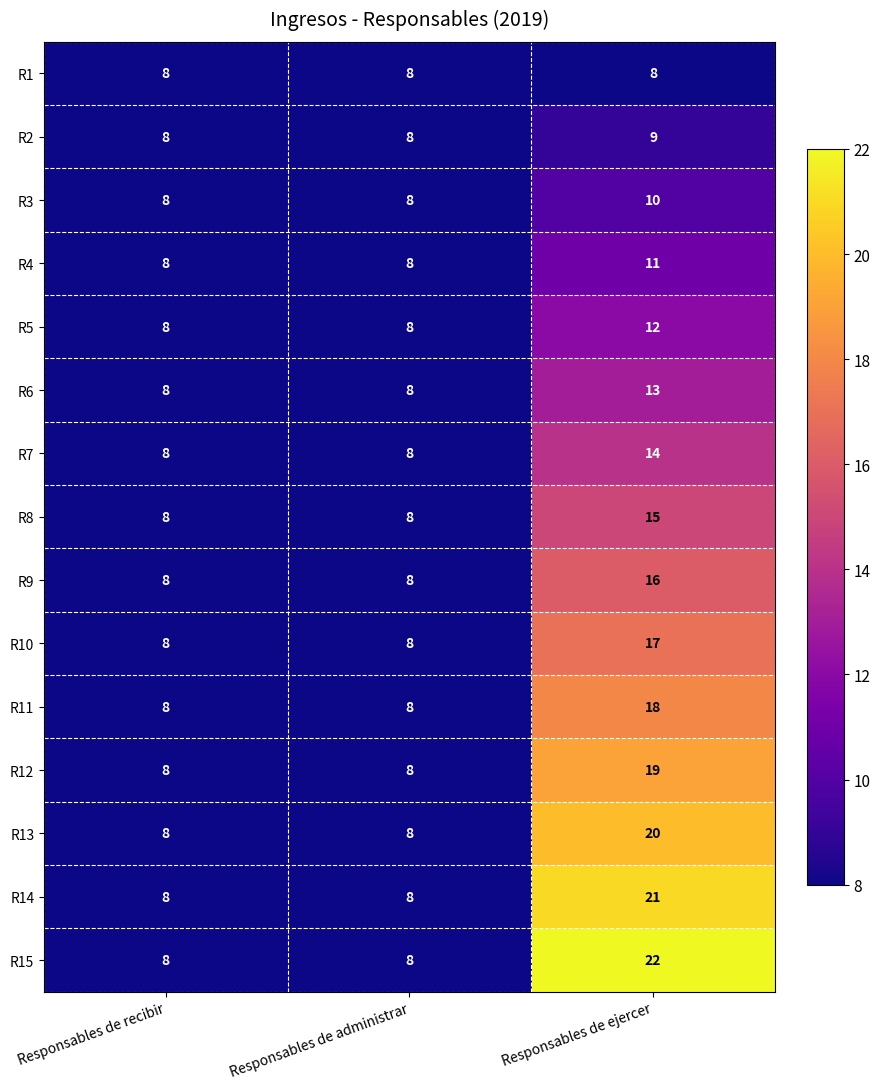

List the series in order of their peak value, highest first.

R15, R14, R13, R12, R11, R10, R9, R8, R7, R6, R5, R4, R3, R2, R1